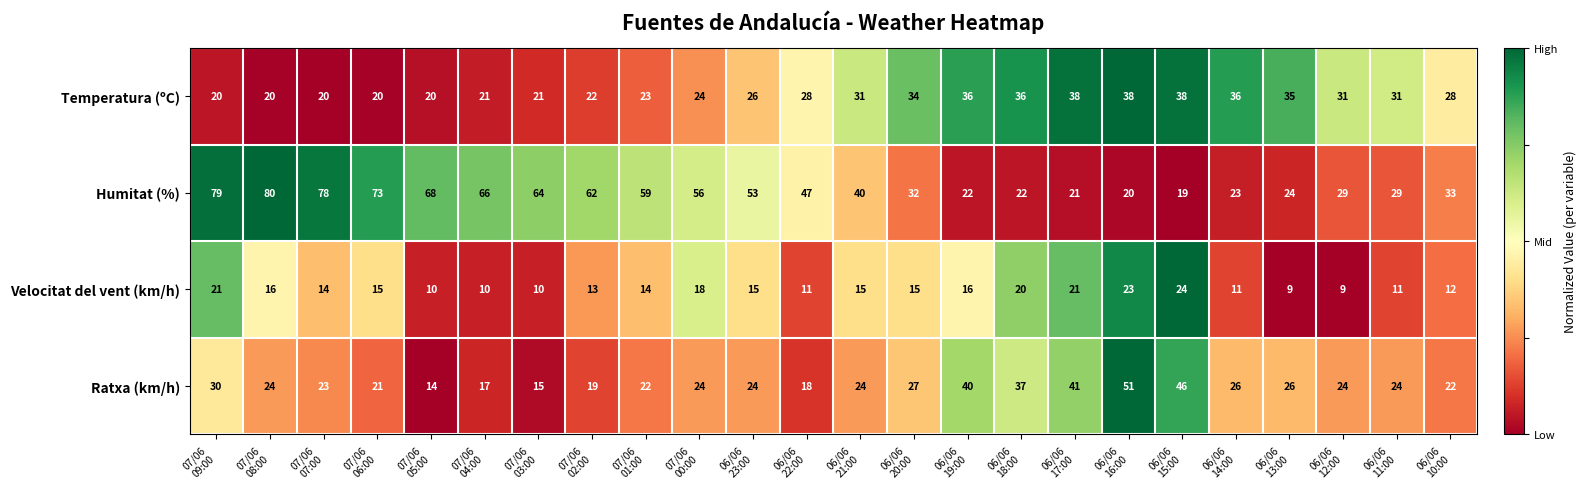

What is the maximum value shown in the chart?

80